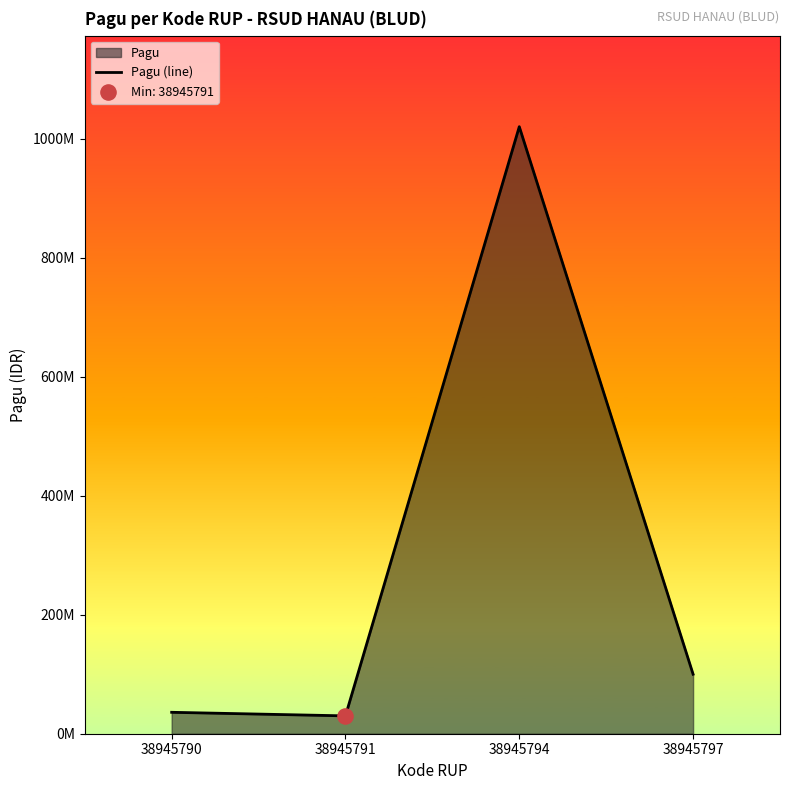

What is the ratio of the value at 38945797 to the value at 38945790?

2.8